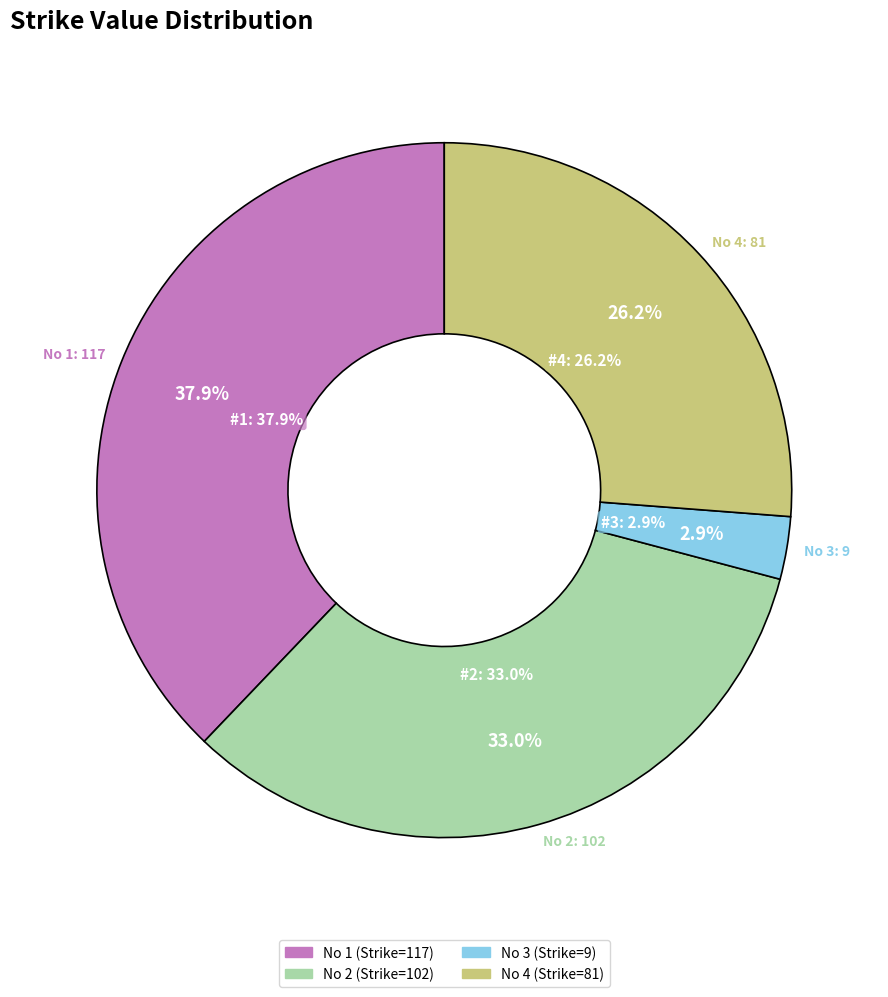

Which slice is the smallest?

3